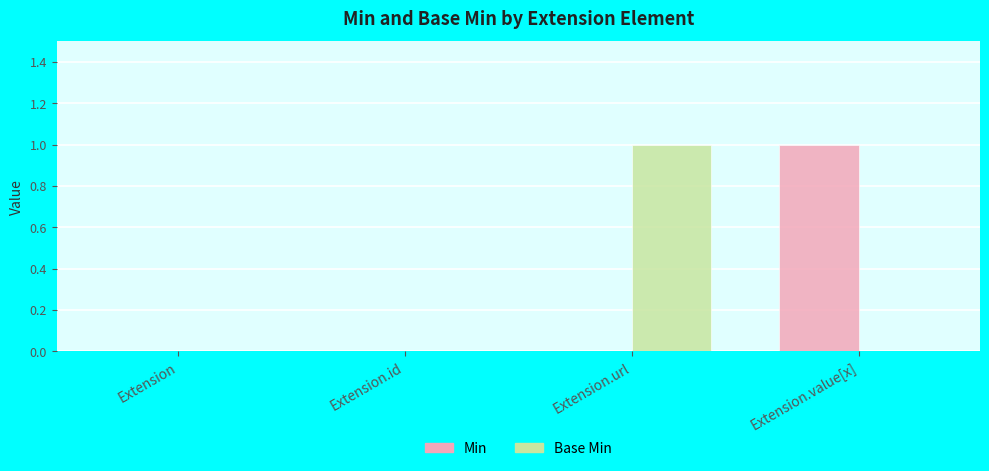

The Base Min series shows 0 at Extension. True or false?

True